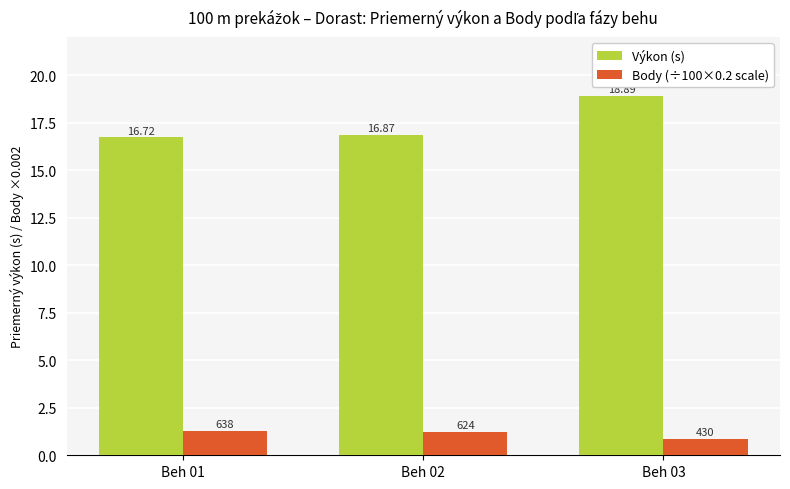

What is the maximum value for Výkon (s)?

18.9